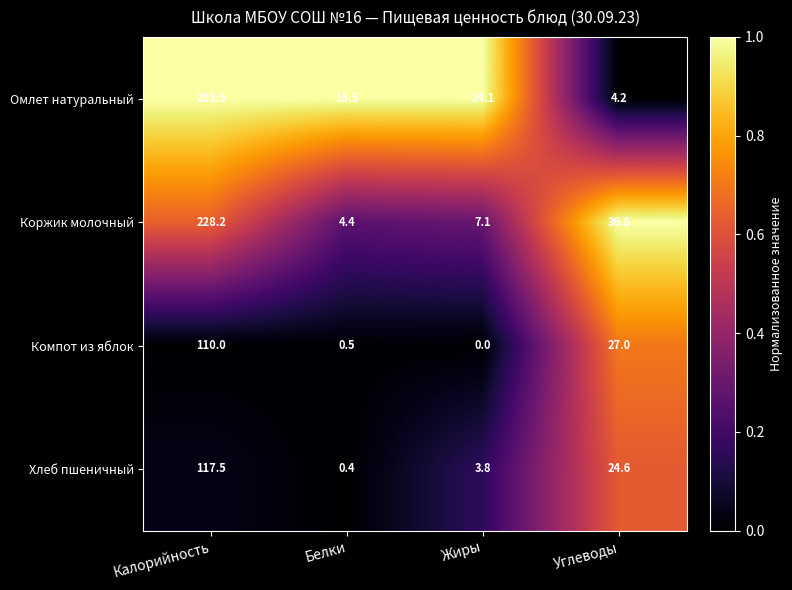

True or false: Омлет натуральный has a value of 4.2 at Углеводы.

True